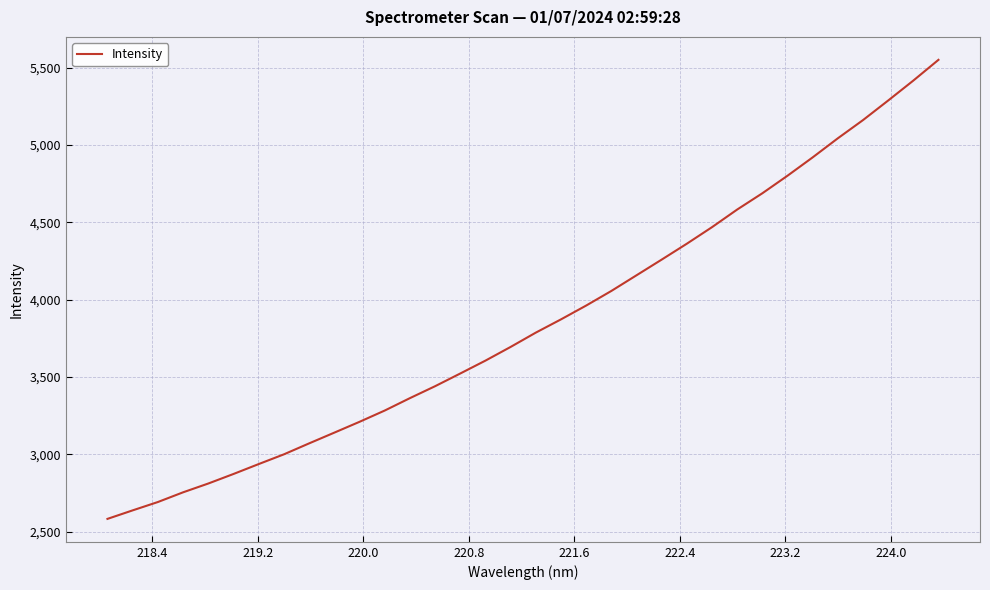

What is the difference between the maximum and minimum values?

2967.4